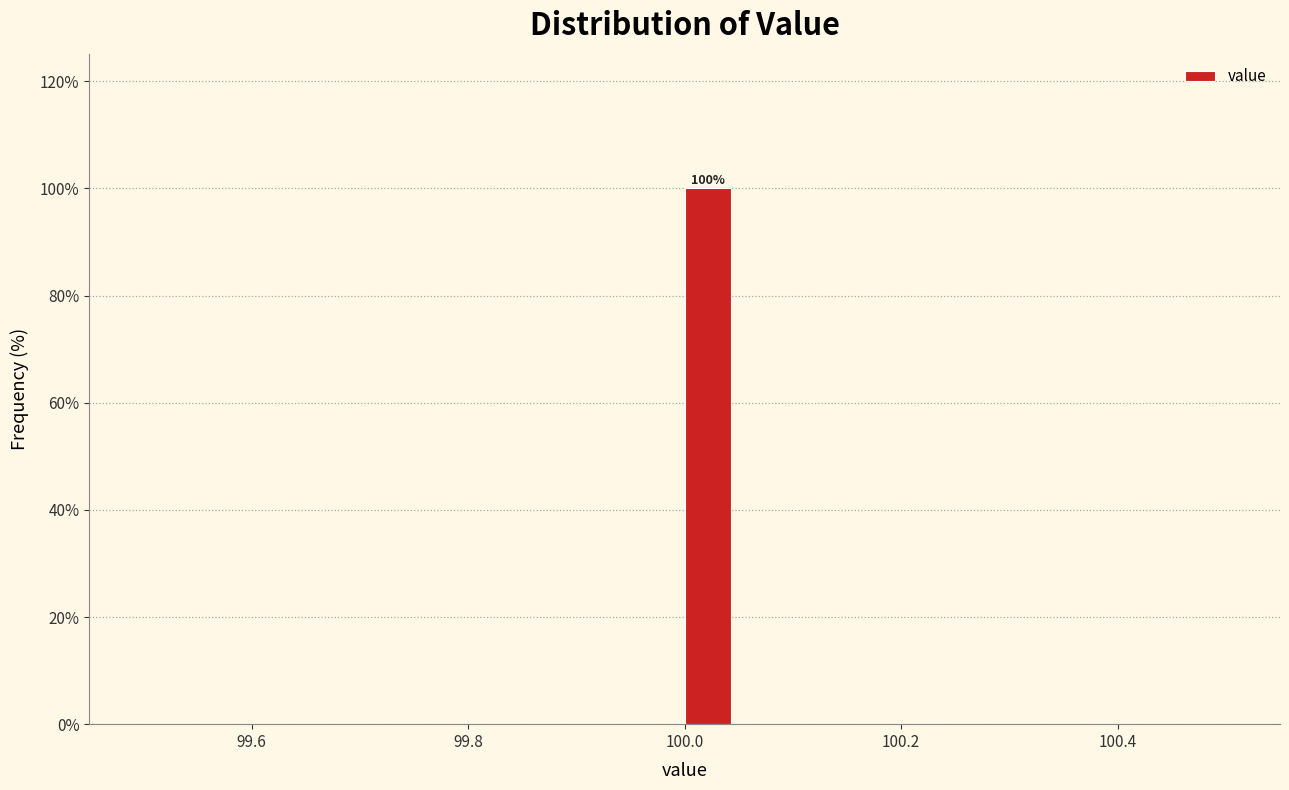

Around what value on the x-axis is the tallest bar? Give the approximate position of its centre, as read against the axis.

100.02